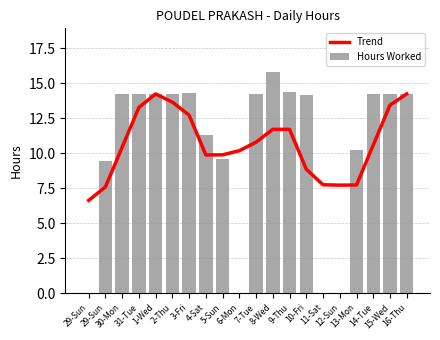

Rank the series at 29-Sun from lowest to highest value.

Hours Worked, Trend